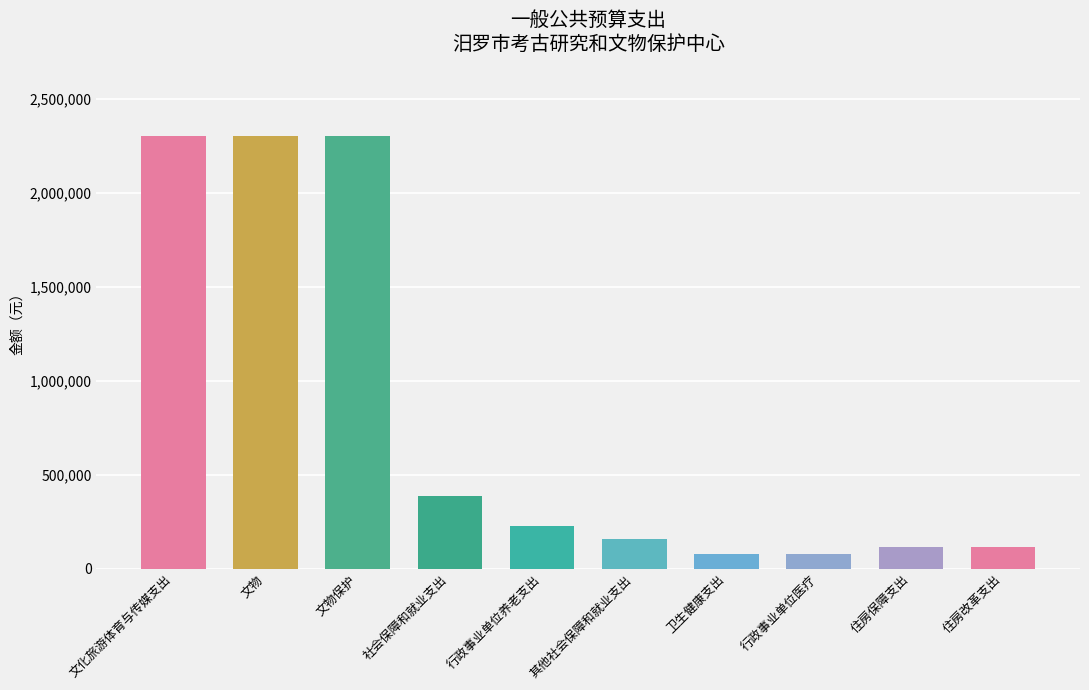

Where does the data first go above 225924?

文化旅游体育与传媒支出